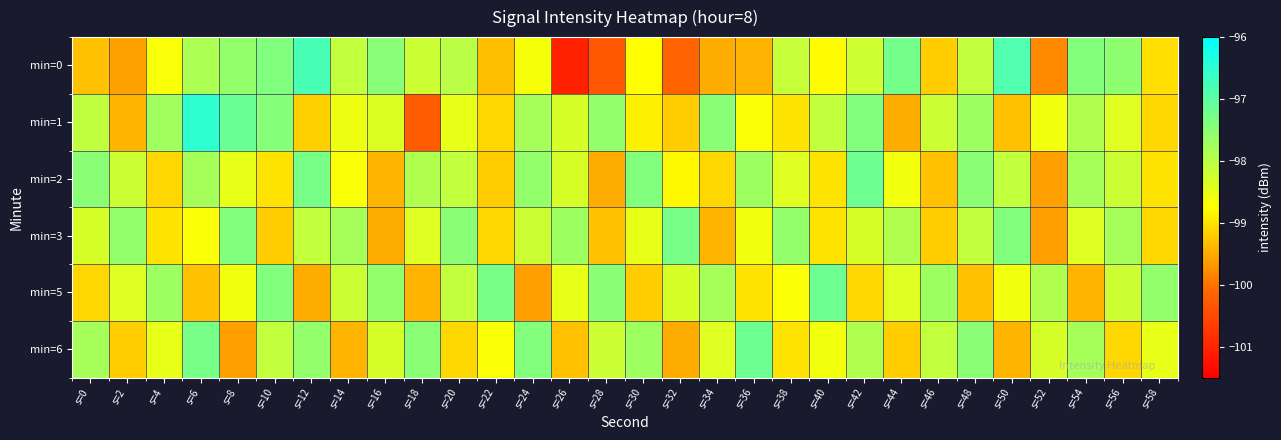

What is the greatest value displayed?

-96.5